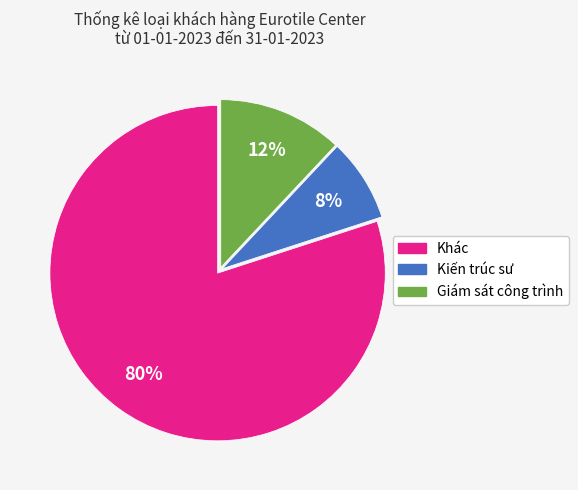

To the nearest percent, what is the difference between the largest and smallest slice percentages?

72%